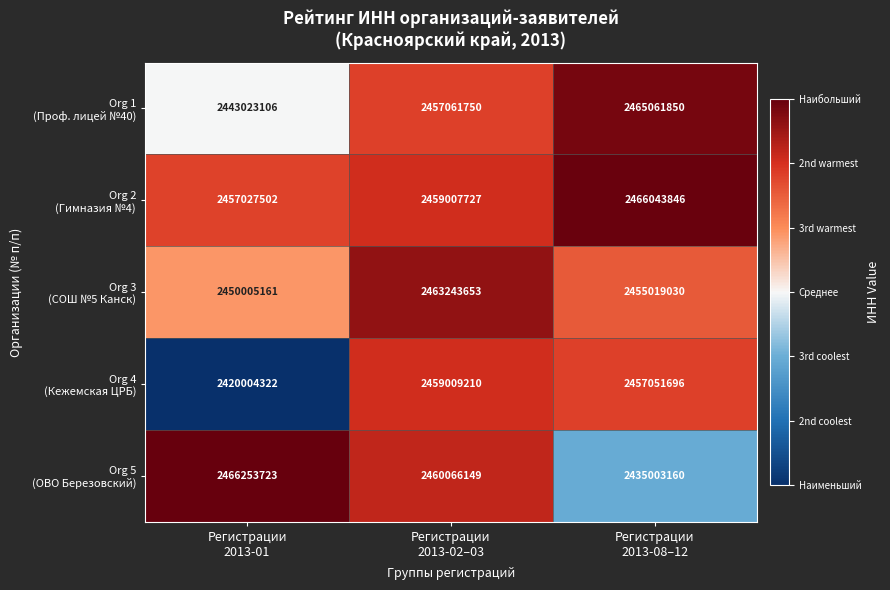

At how many categories does at least one series exceed 2426307094?

3